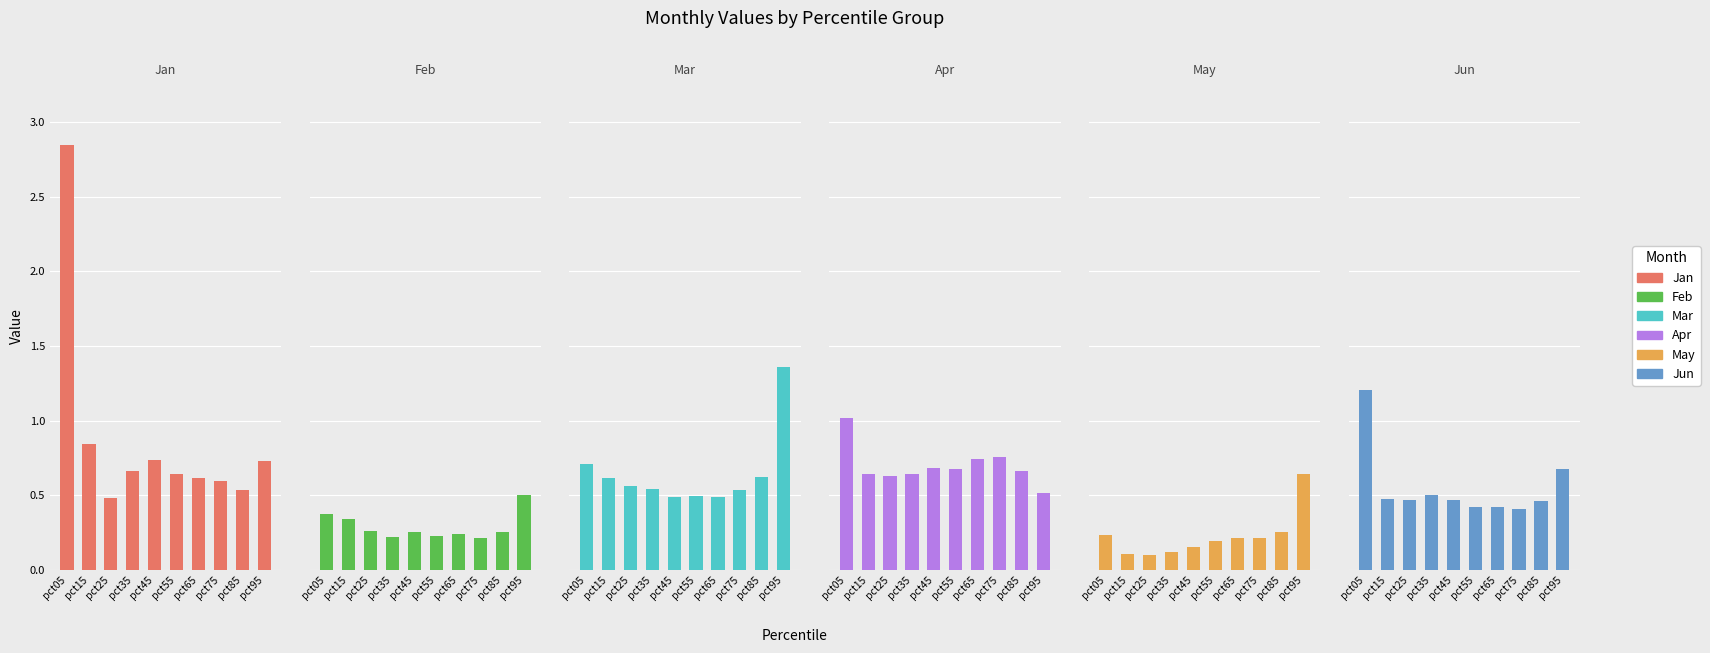

What is the sum of all Apr values?

7.0